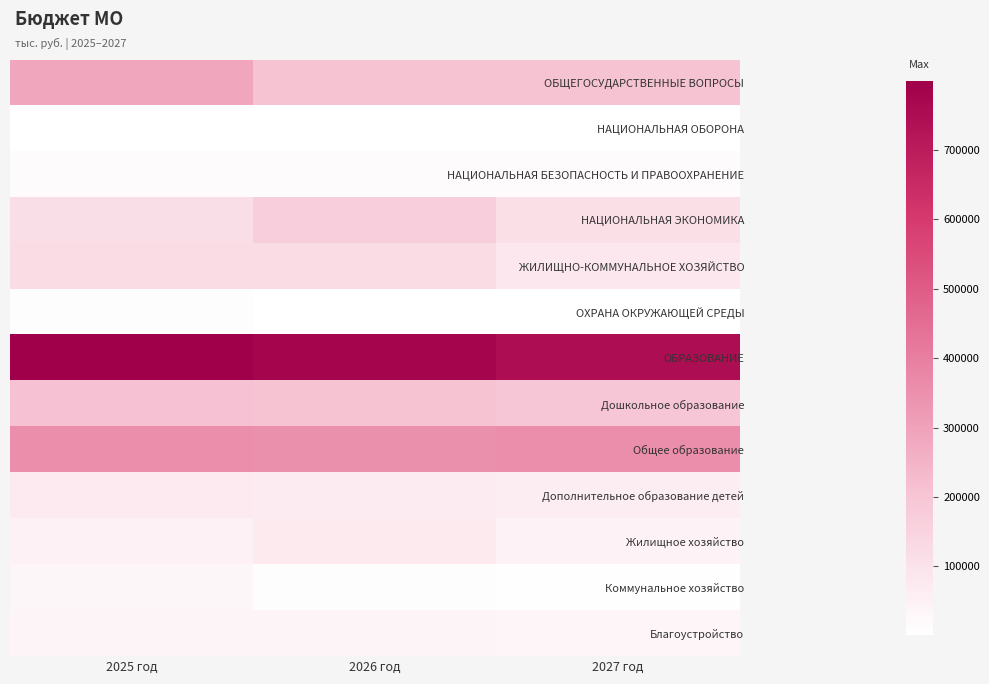

At how many categories does at least one series exceed 287687?

3